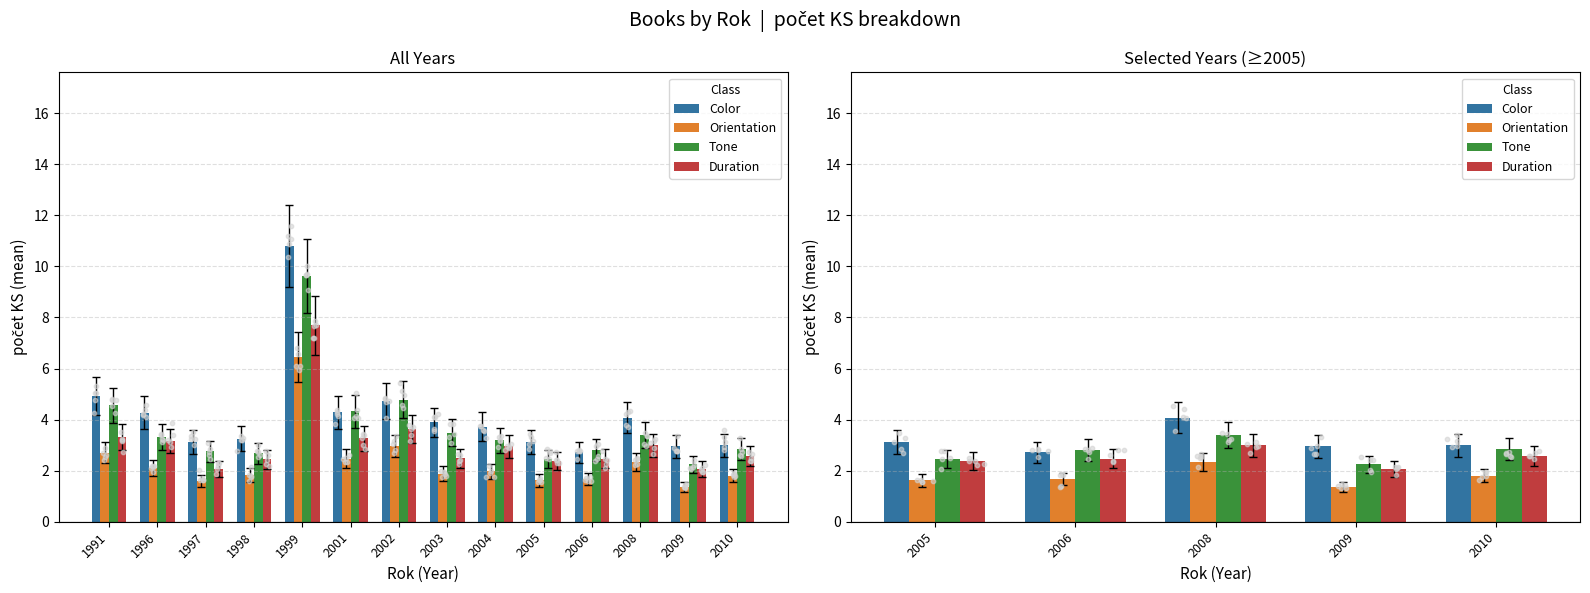

Which series has the largest total across all categories?

Color